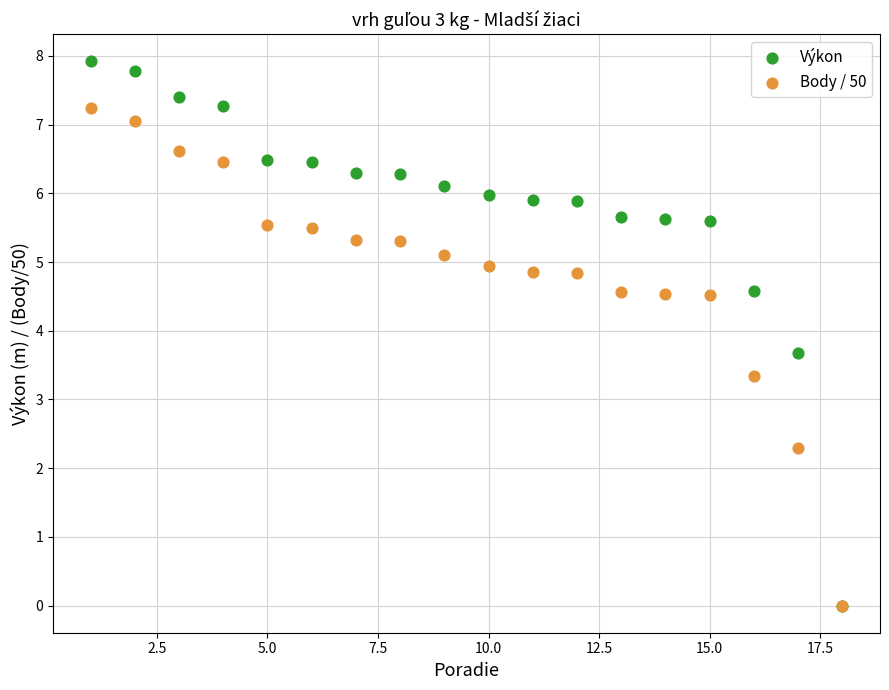

Across all series, what Y value is closest to 3?

3.3